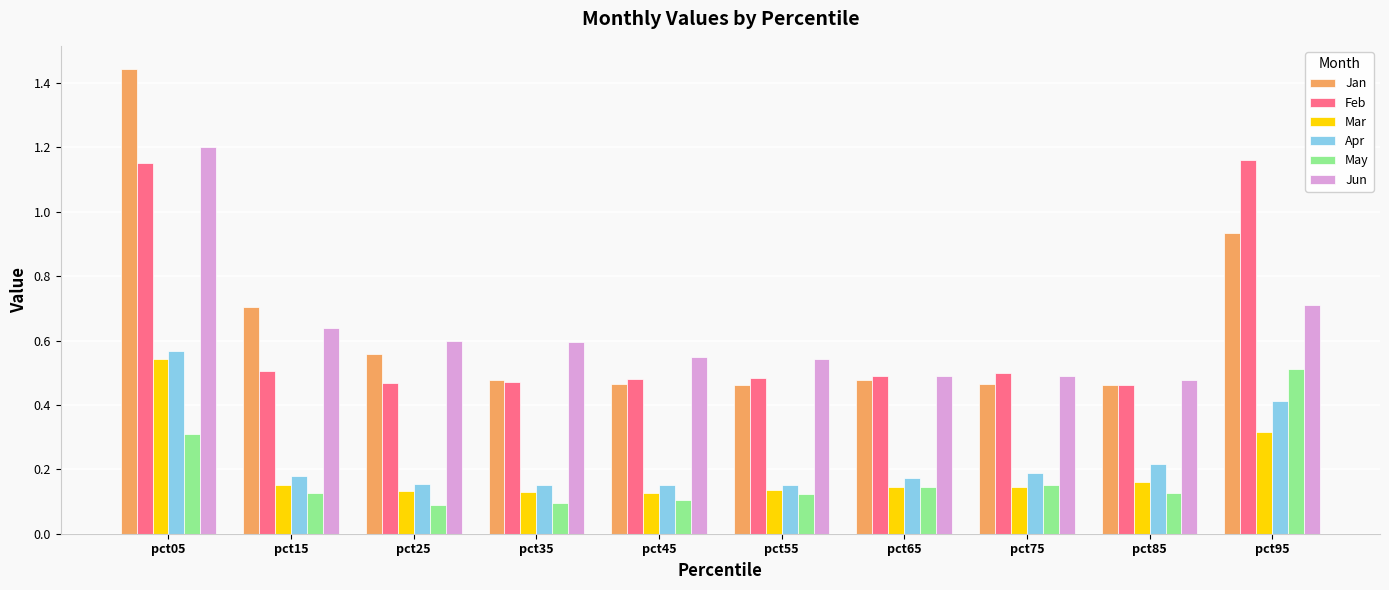

At which category is the sum across all series the highest?

pct05